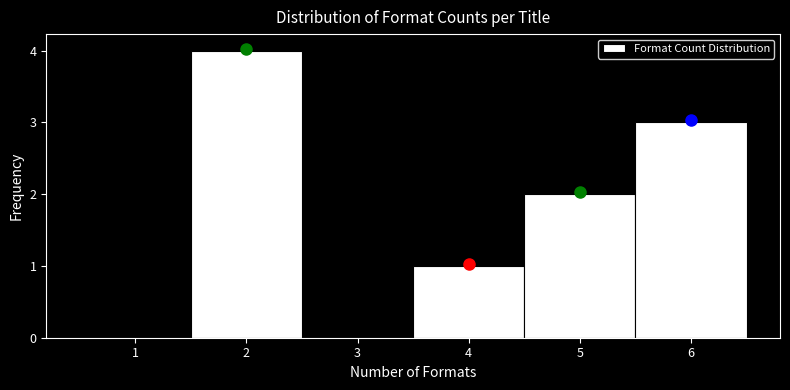

Which range on the x-axis has the tallest bar?

1.5 to 2.5